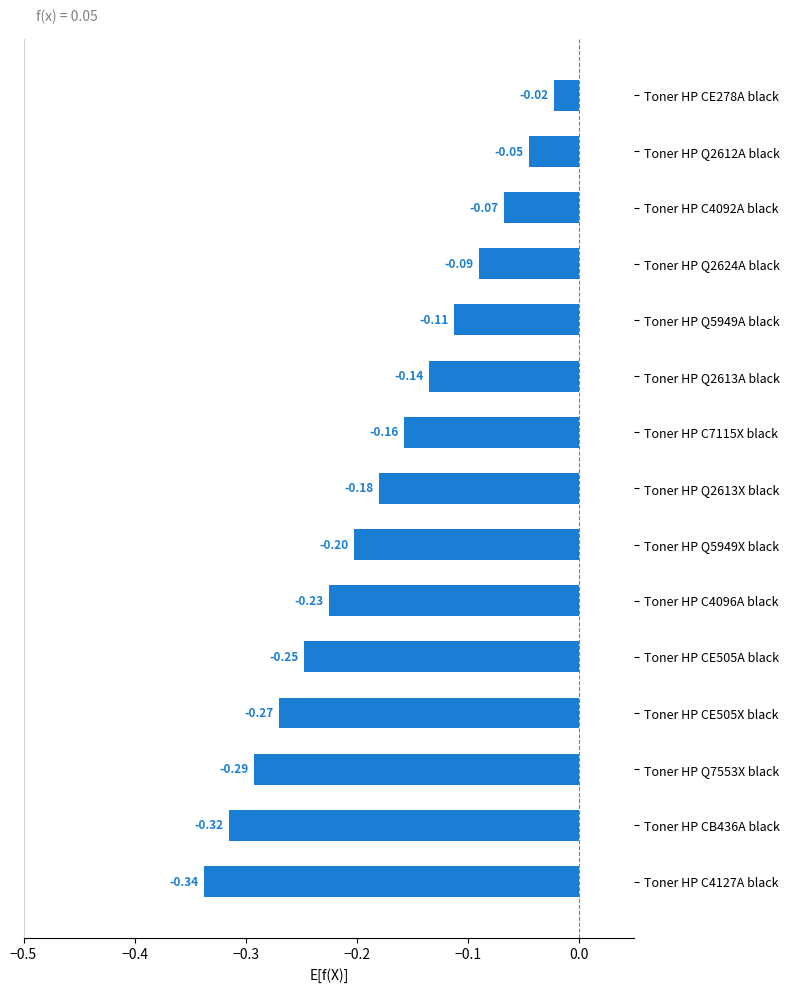

Rank the categories by value from lowest to highest.

Toner HP C4127A black, Toner HP CB436A black, Toner HP Q7553X black, Toner HP CE505X black, Toner HP CE505A black, Toner HP C4096A black, Toner HP Q5949X black, Toner HP Q2613X black, Toner HP C7115X black, Toner HP Q2613A black, Toner HP Q5949A black, Toner HP Q2624A black, Toner HP C4092A black, Toner HP Q2612A black, Toner HP CE278A black